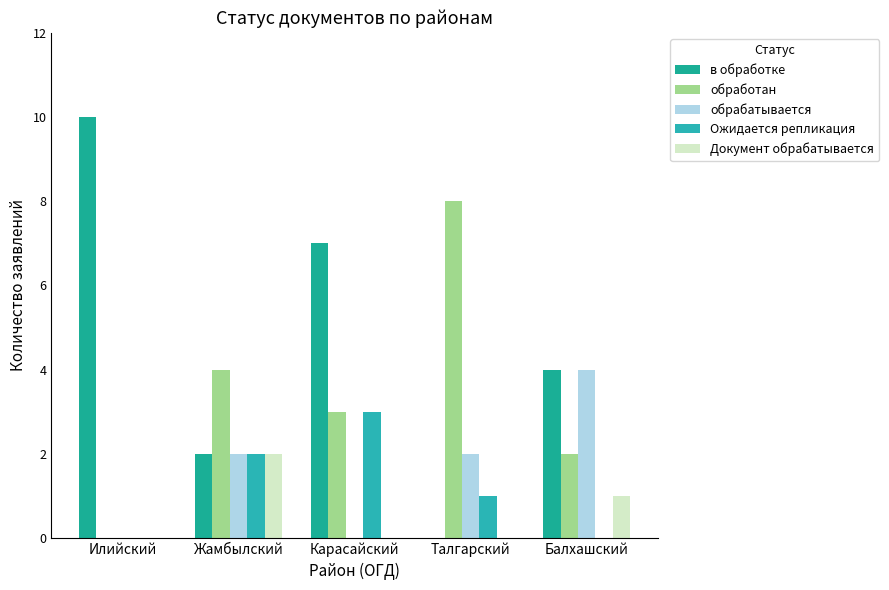

What is the greatest value displayed?

10